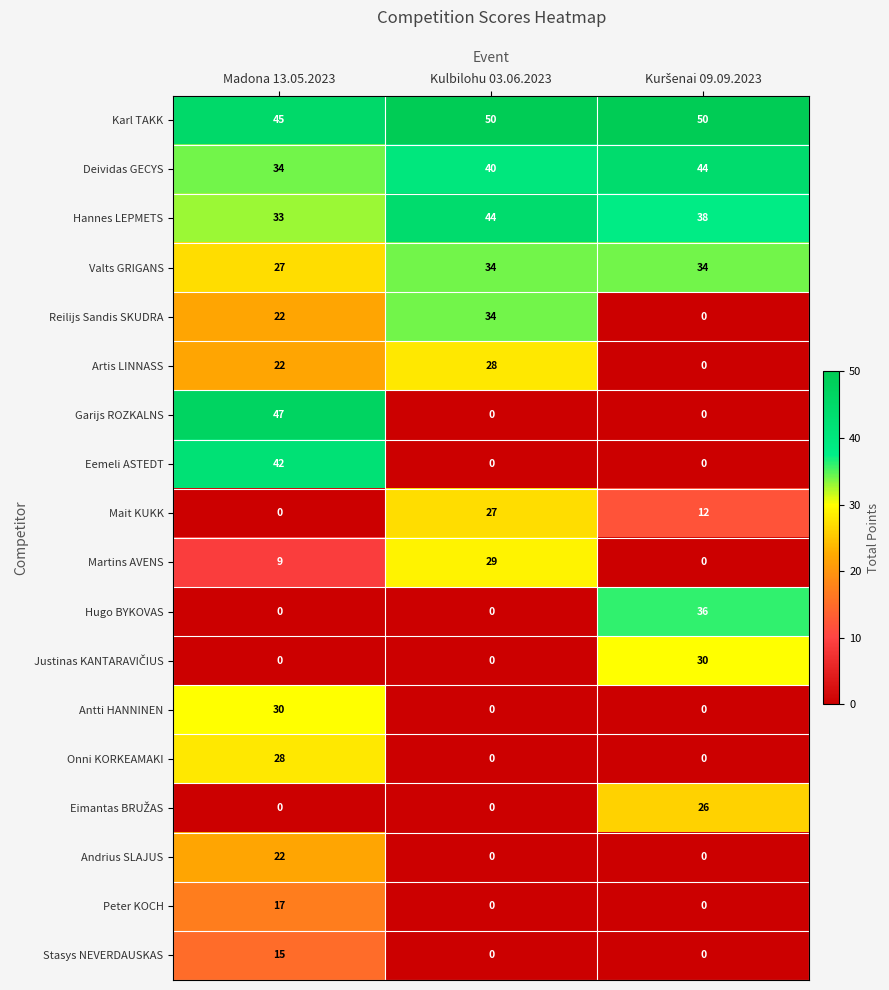

What is the sum of all Peter KOCH values?

17